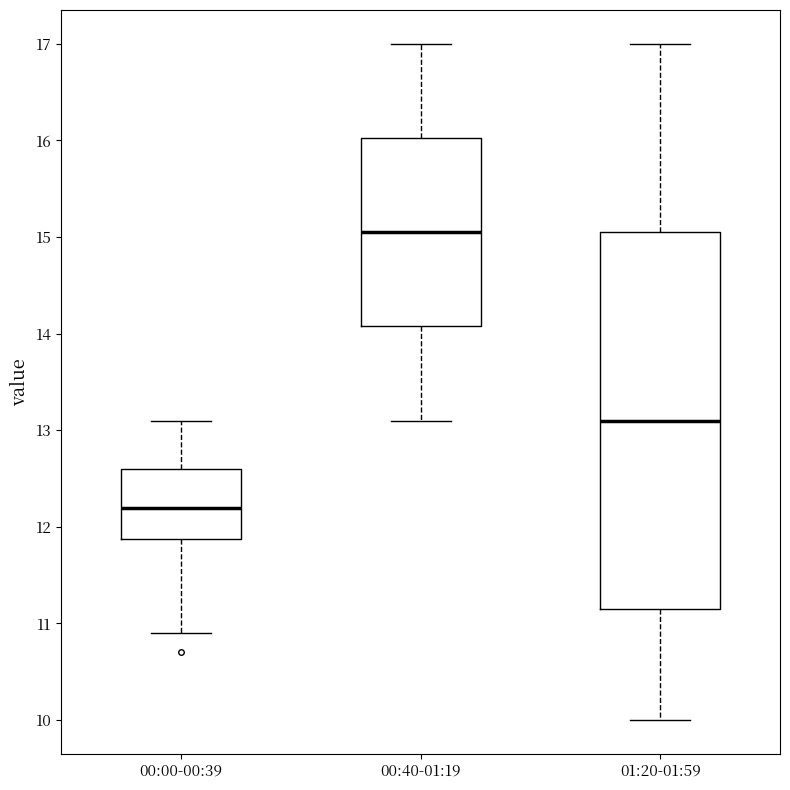

Where does the upper whisker of the box for 00:00-00:39 end on the y-axis? The values are not printed on the chart, so give them approximately, as read against the axis.

13.1